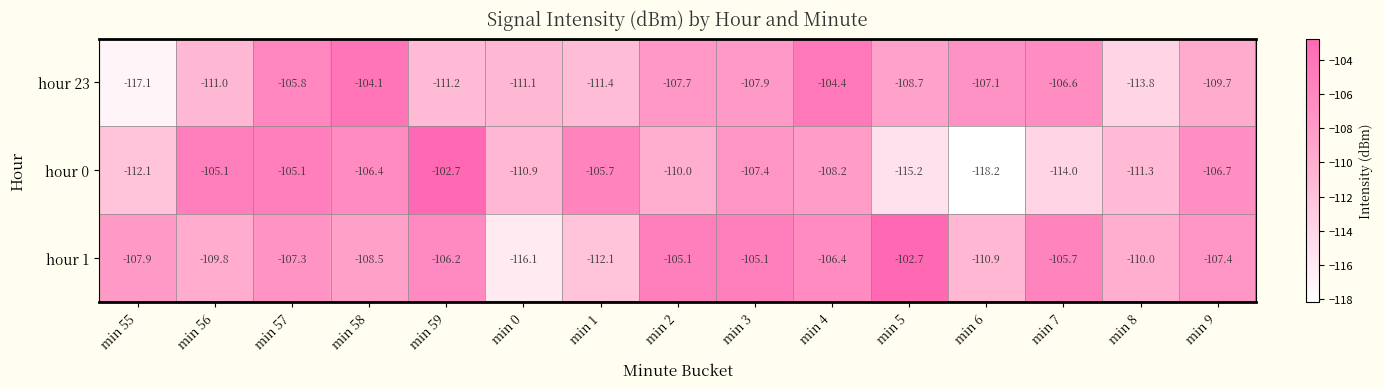

The value of hour 0 at min 59 is -149.7. True or false?

False